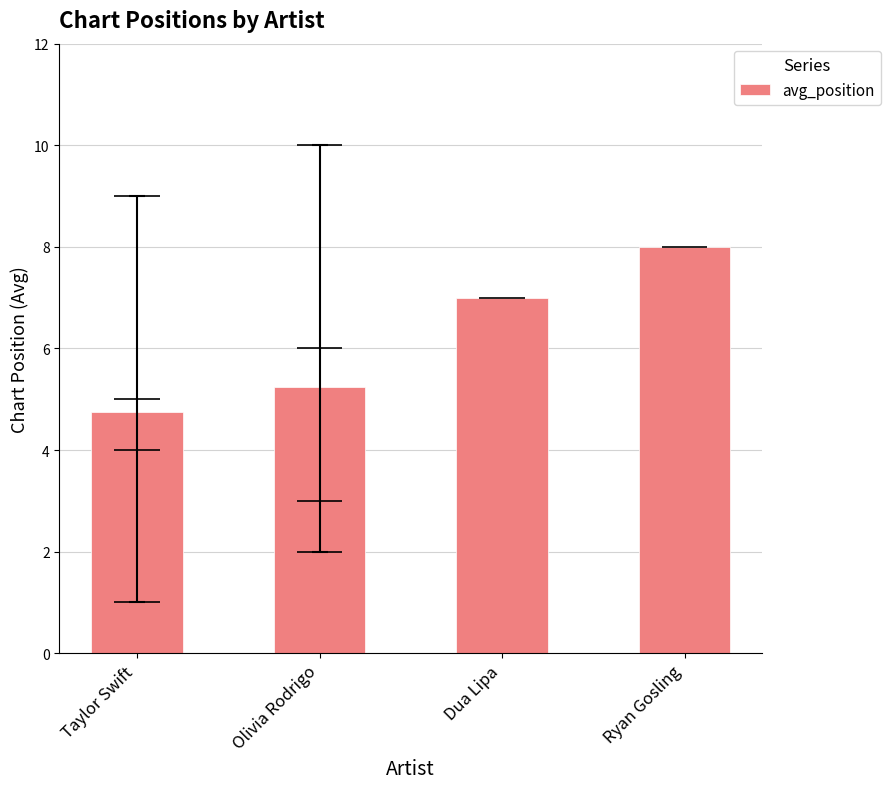

What is the average value?

6.2